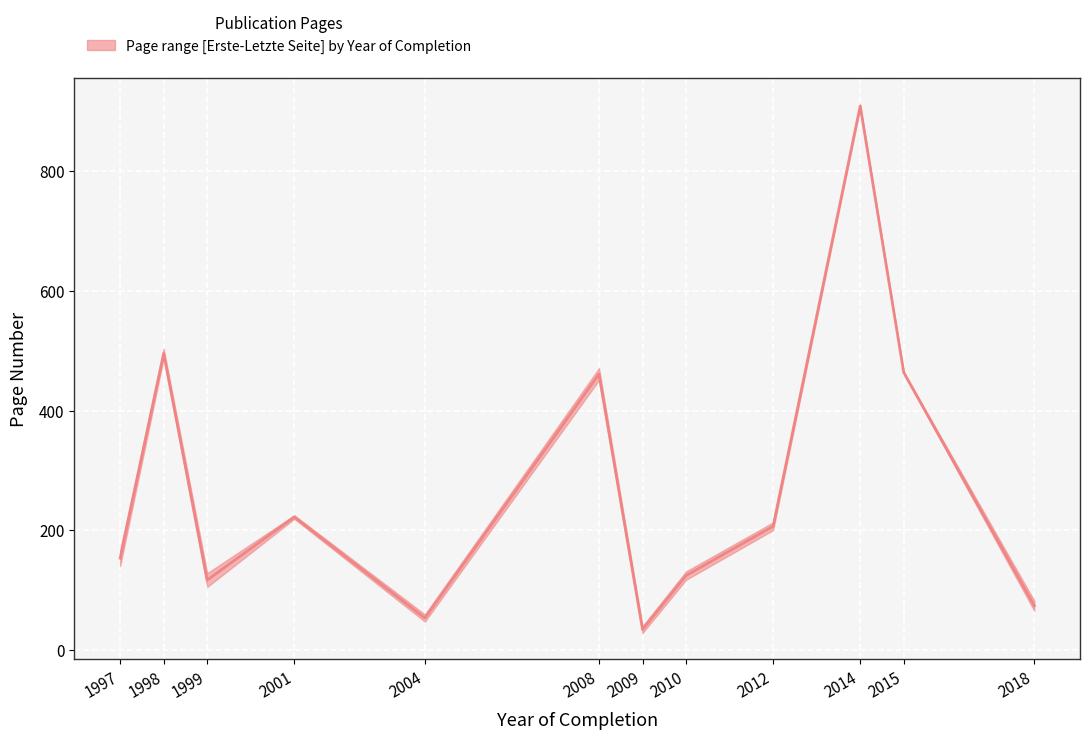

Where does the Letzte Seite series first go above 166?

1998